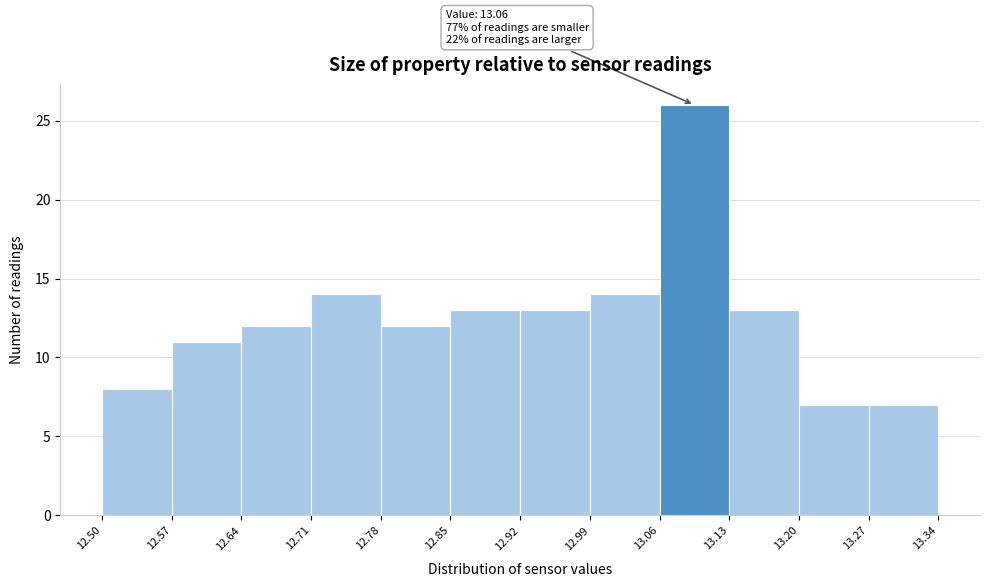

Over which range of the x-axis is the bar tallest?

13.06 to 13.13